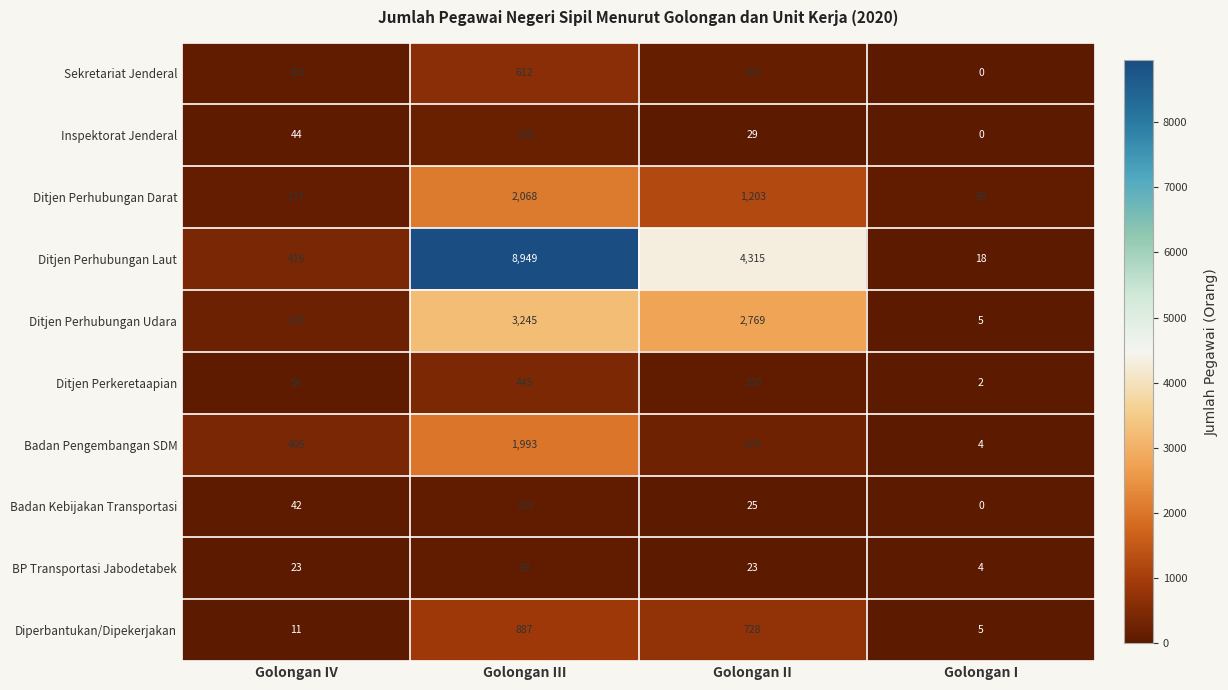

Is it true that Inspektorat Jenderal equals 29 at Golongan II?

True